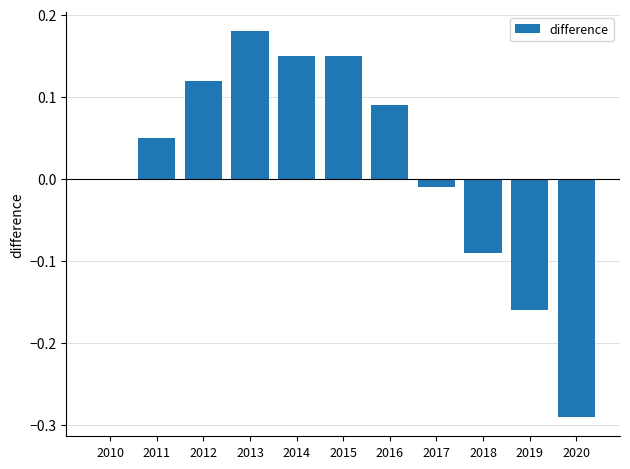

Which category has the highest value across all series?

2013